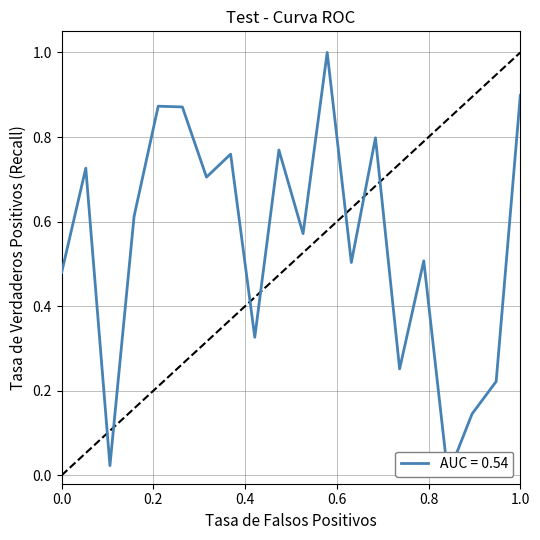

What is the difference between the maximum and minimum values?

1.0